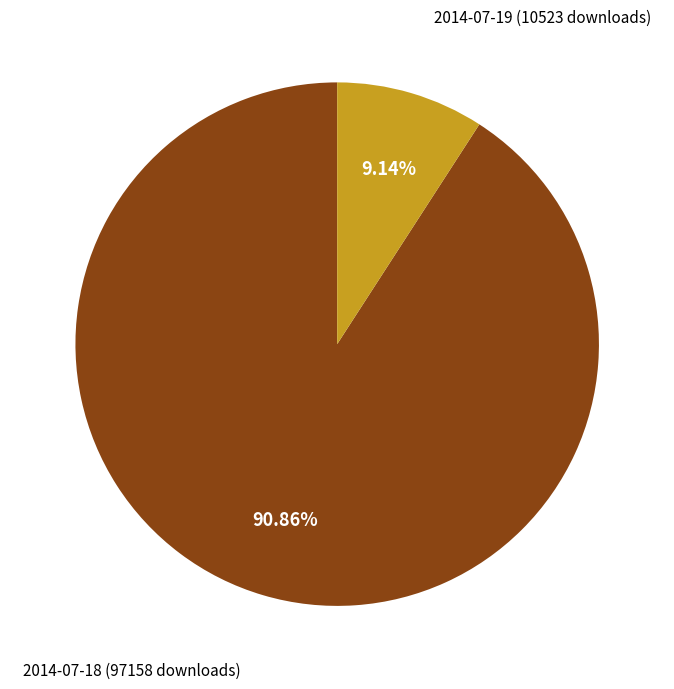

Between 2014-07-18 (97158 downloads) and 2014-07-19 (10523 downloads), which is larger?

2014-07-18 (97158 downloads)